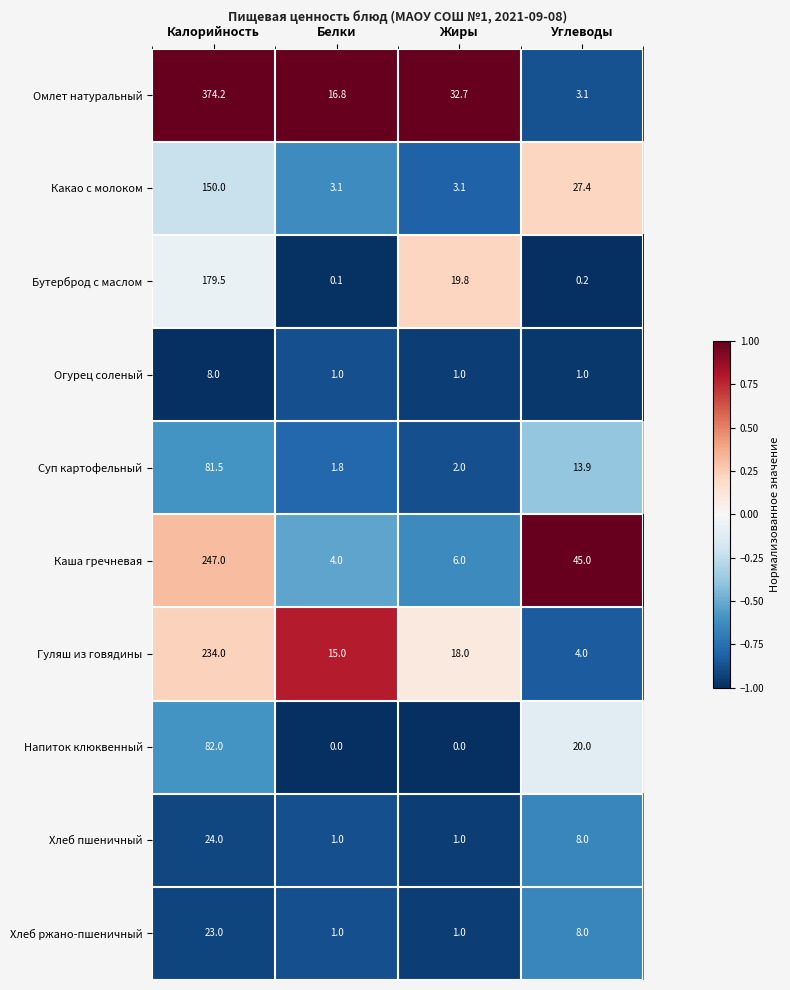

Where is Суп картофельный nearest to the value 41?

Углеводы